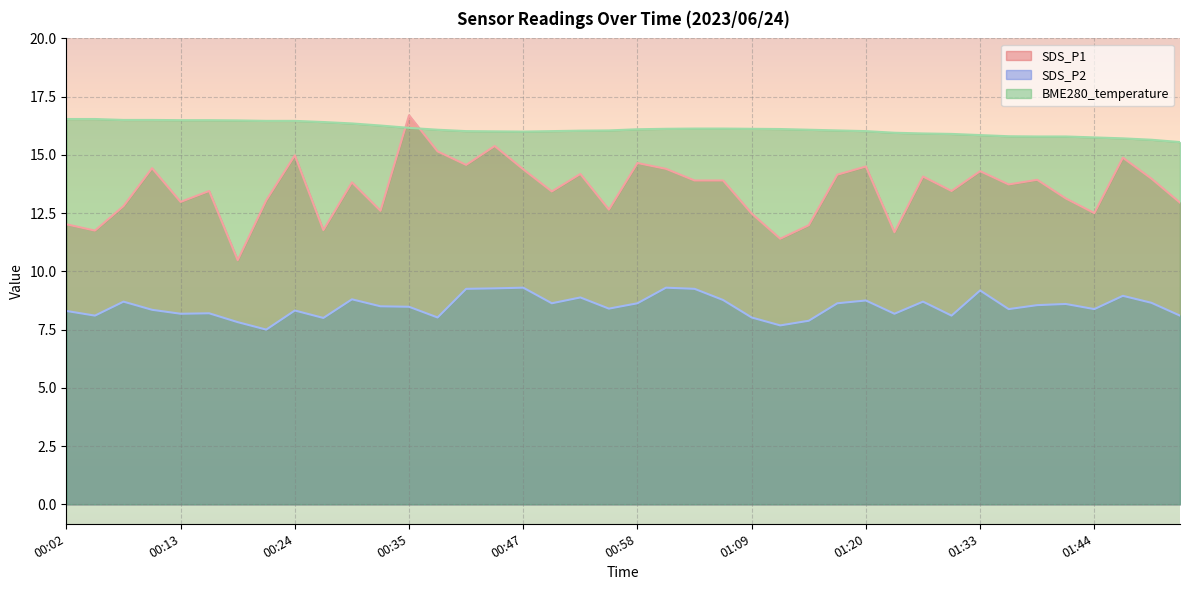

Reading right to left, extract all data points from this chart.

SDS_P1: 12.9	14.0	14.9	12.5	13.1	13.9	13.7	14.3	13.4	14.1	11.7	14.5	14.2	12.0	11.4	12.5	13.9	13.9	14.4	14.7	12.7	14.2	13.4	14.4	15.4	14.6	15.2	16.7	12.6	13.8	11.8	15.0	13.1	10.5	13.4	13.0	14.4	12.8	11.8	12.0
SDS_P2: 8.1	8.7	8.9	8.4	8.6	8.6	8.4	9.2	8.1	8.7	8.2	8.8	8.6	7.9	7.7	8.0	8.8	9.2	9.3	8.6	8.4	8.9	8.6	9.3	9.3	9.2	8.0	8.5	8.5	8.8	8.0	8.3	7.5	7.8	8.2	8.2	8.3	8.7	8.1	8.3
BME280_temperature: 15.6	15.7	15.7	15.8	15.8	15.8	15.8	15.8	15.9	15.9	15.9	16.0	16.1	16.1	16.1	16.1	16.1	16.1	16.1	16.1	16.1	16.0	16.0	16.0	16.0	16.0	16.1	16.2	16.3	16.4	16.4	16.5	16.5	16.5	16.5	16.5	16.5	16.5	16.5	16.5